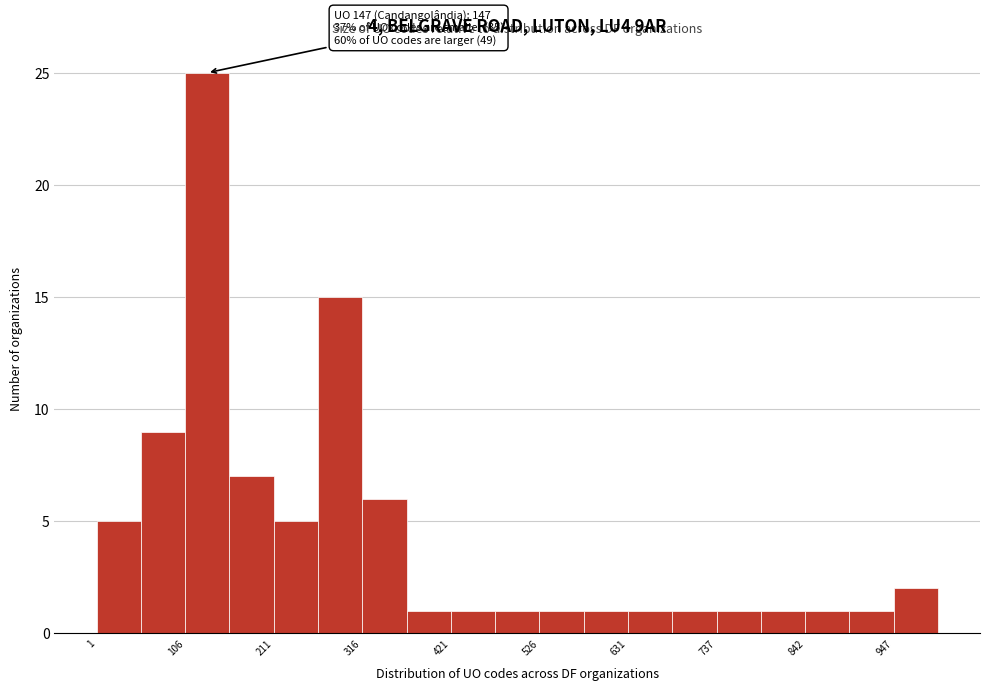

Read against the x-axis, roughly where is the centre of the tallest bar?

140